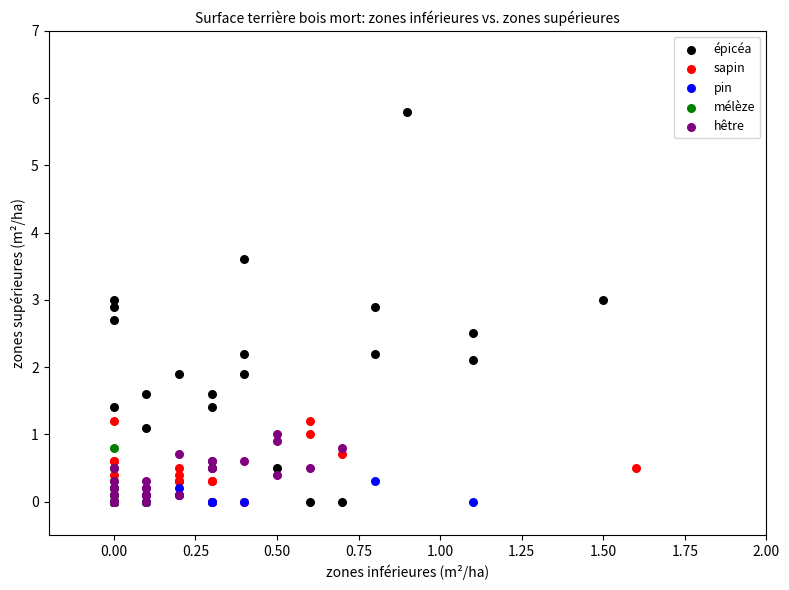

Which series contains the highest Y value?

épicéa